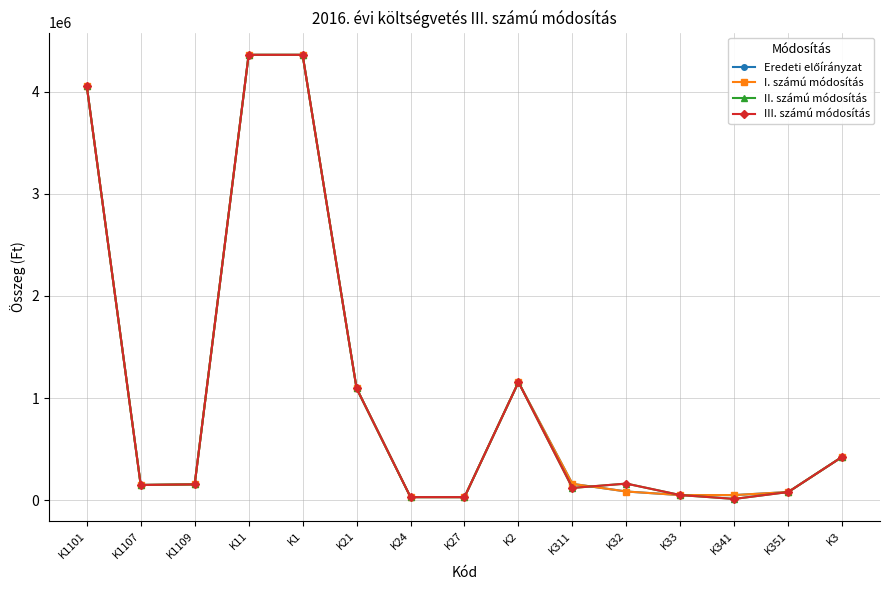

At how many categories does at least one series exceed 975383?

5